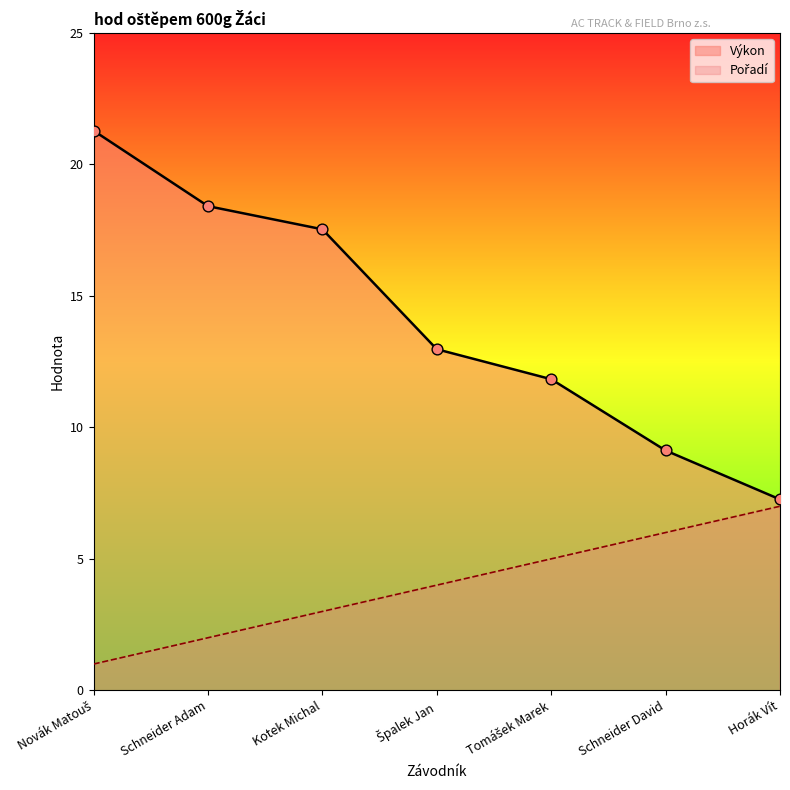

Which series reaches the maximum Y coordinate?

Výkon